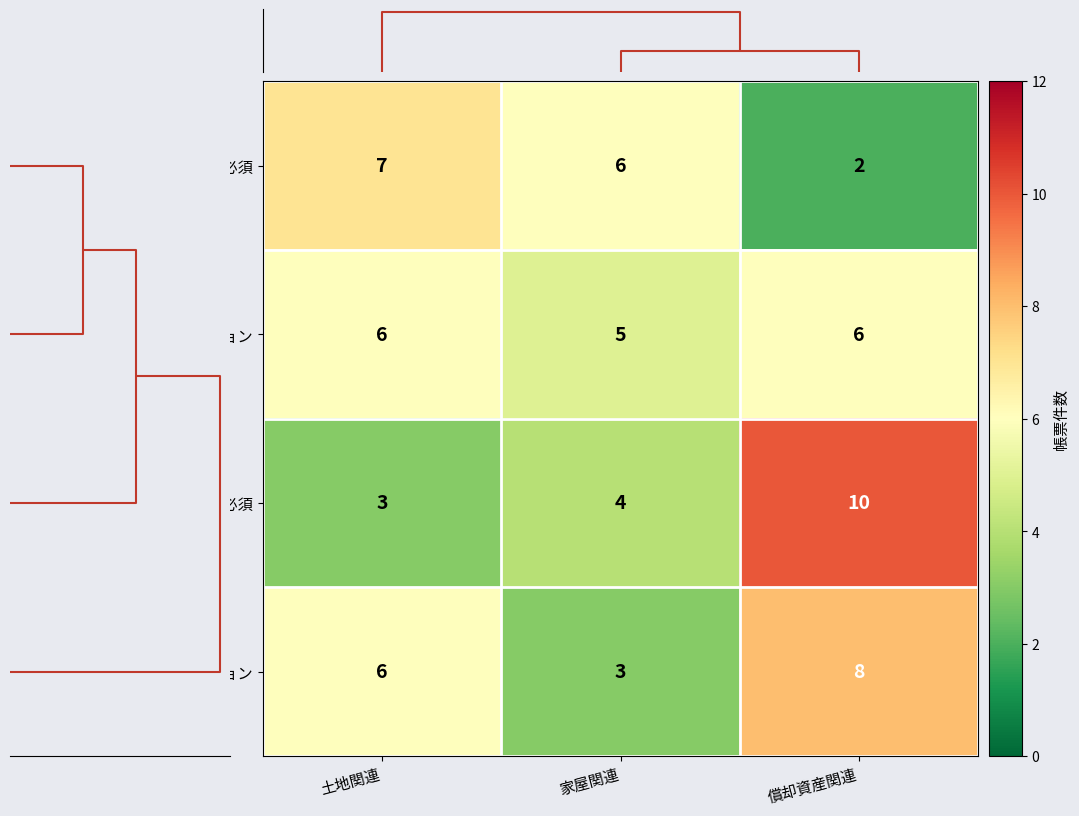

Where does the 外部-実装必須 series first go above 6?

土地関連